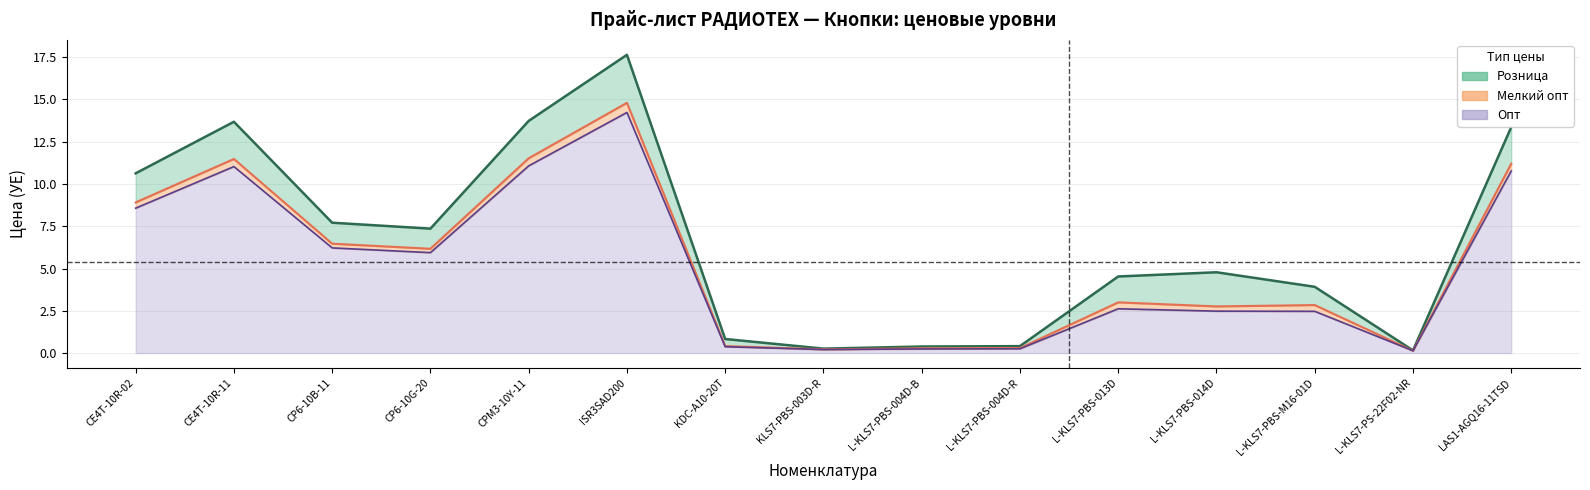

What position from the right is CP6-10B-11?

13